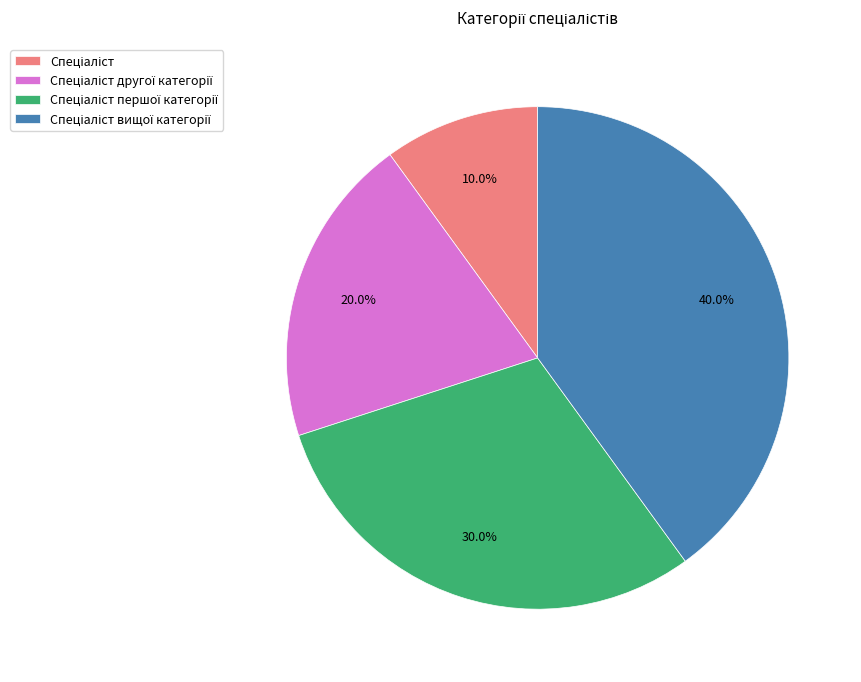

Does any single category account for the majority?

No